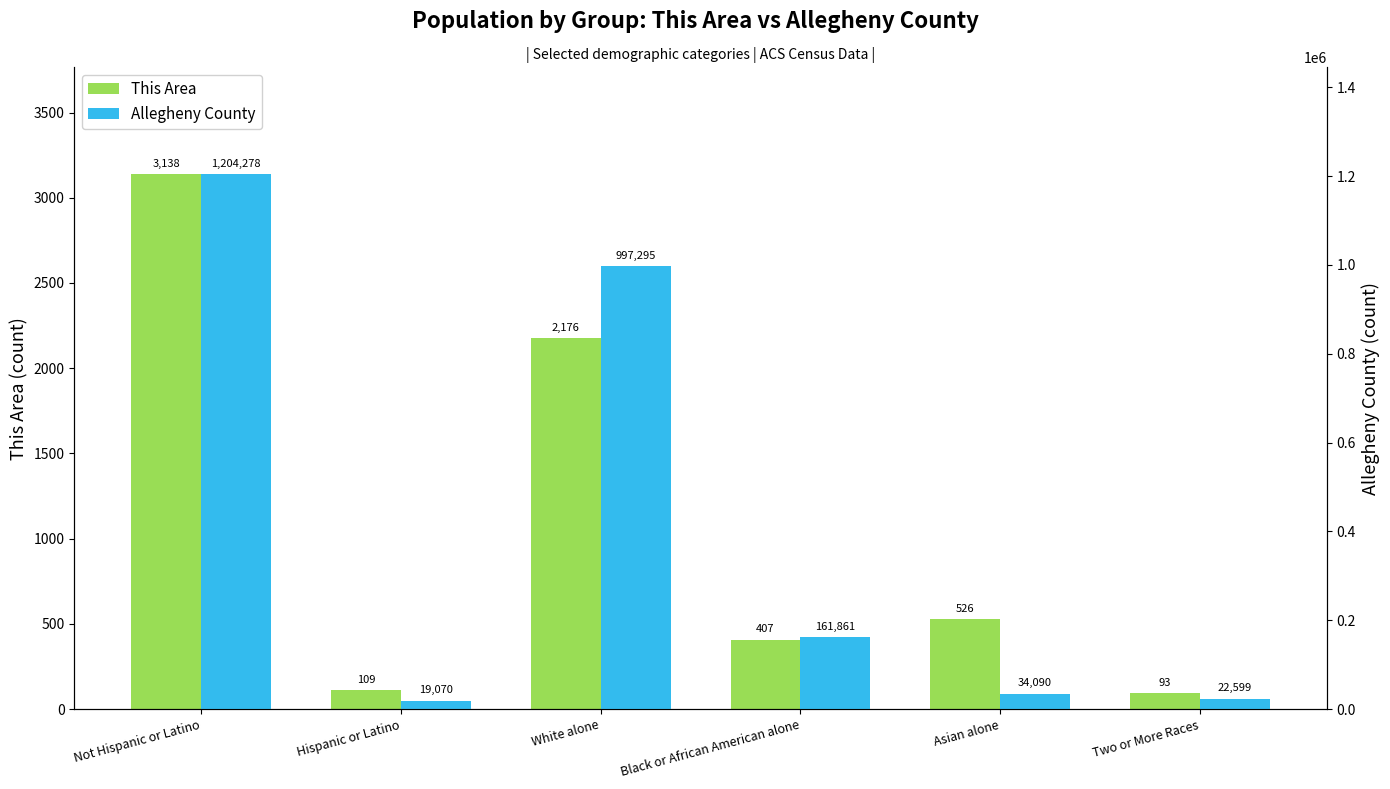

What is the average value of the Allegheny County series?

406532